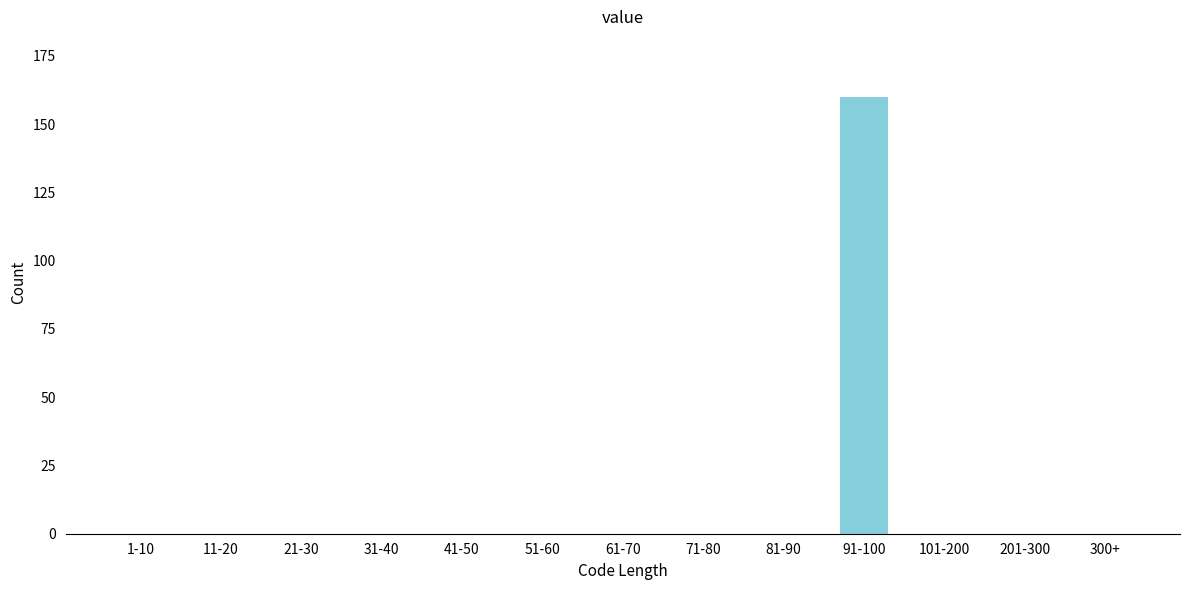

Reading left to right, transcribe all the data shown in this chart.

1-10=0	11-20=0	21-30=0	31-40=0	41-50=0	51-60=0	61-70=0	71-80=0	81-90=0	91-100=160	101-200=0	201-300=0	300+=0